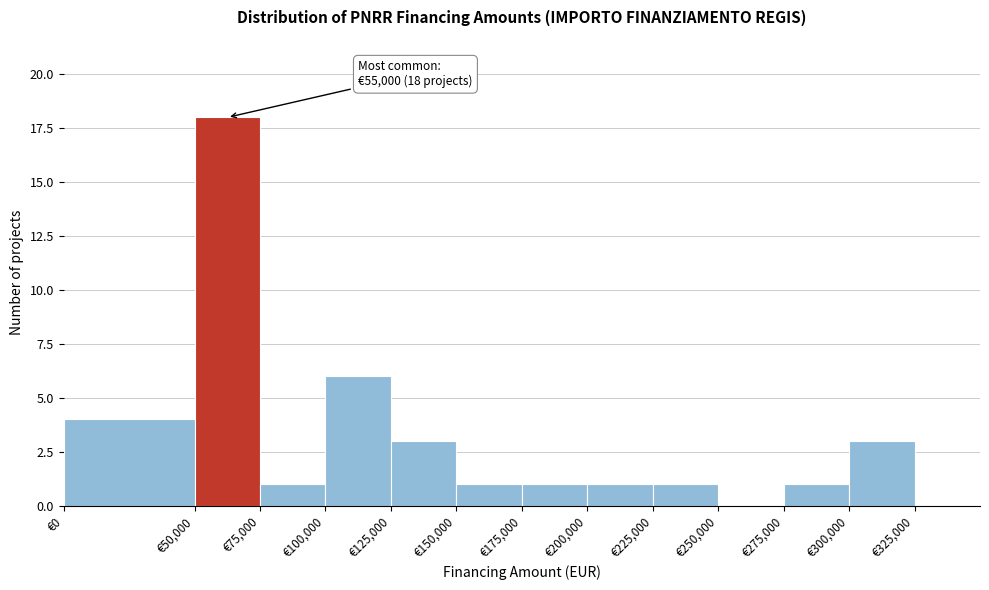

Which range on the x-axis has the tallest bar?

50000 to 75000